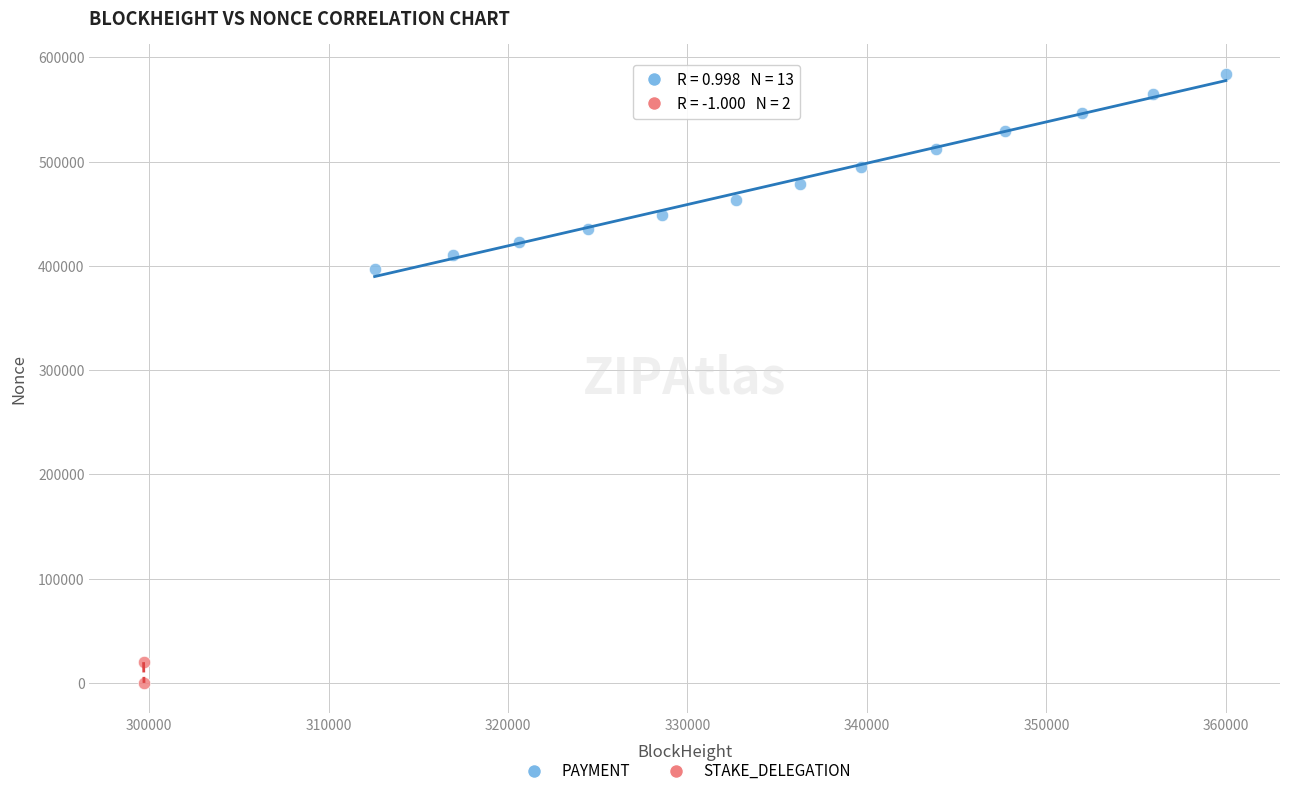

What are all the series names shown in the legend?

PAYMENT, STAKE_DELEGATION